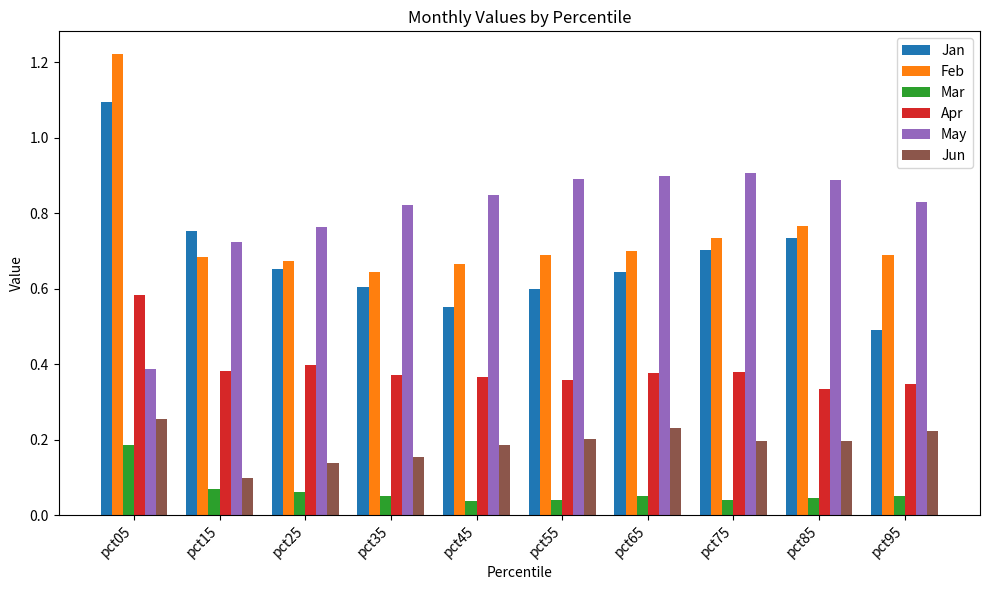

Between pct45 and pct65, which series saw the biggest shift?

Jan